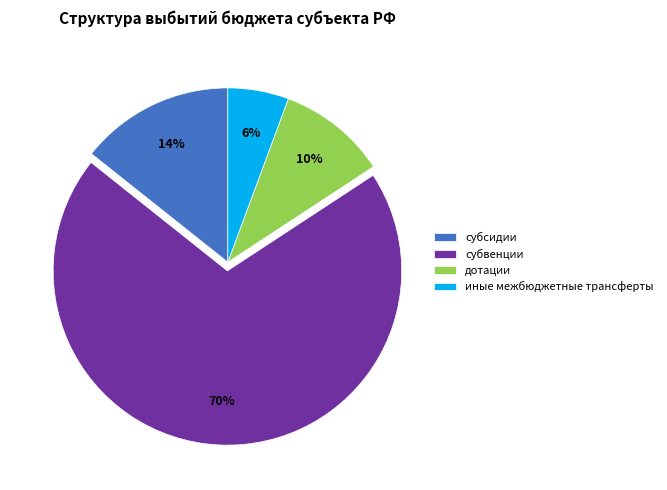

To the nearest percent, what portion does субвенции represent?

70%